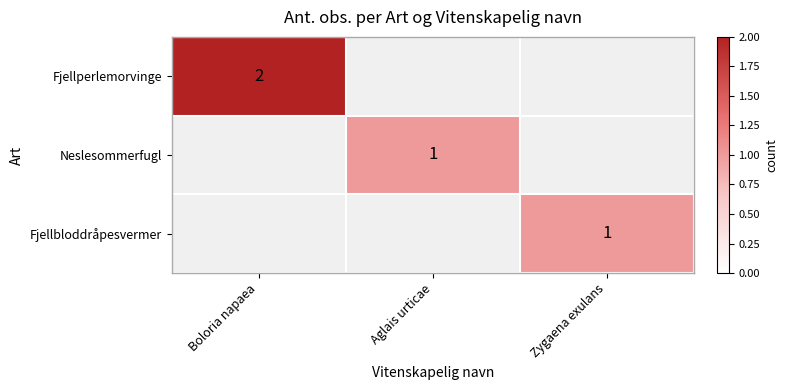

The value of Fjellperlemorvinge at Boloria napaea is 2. True or false?

True